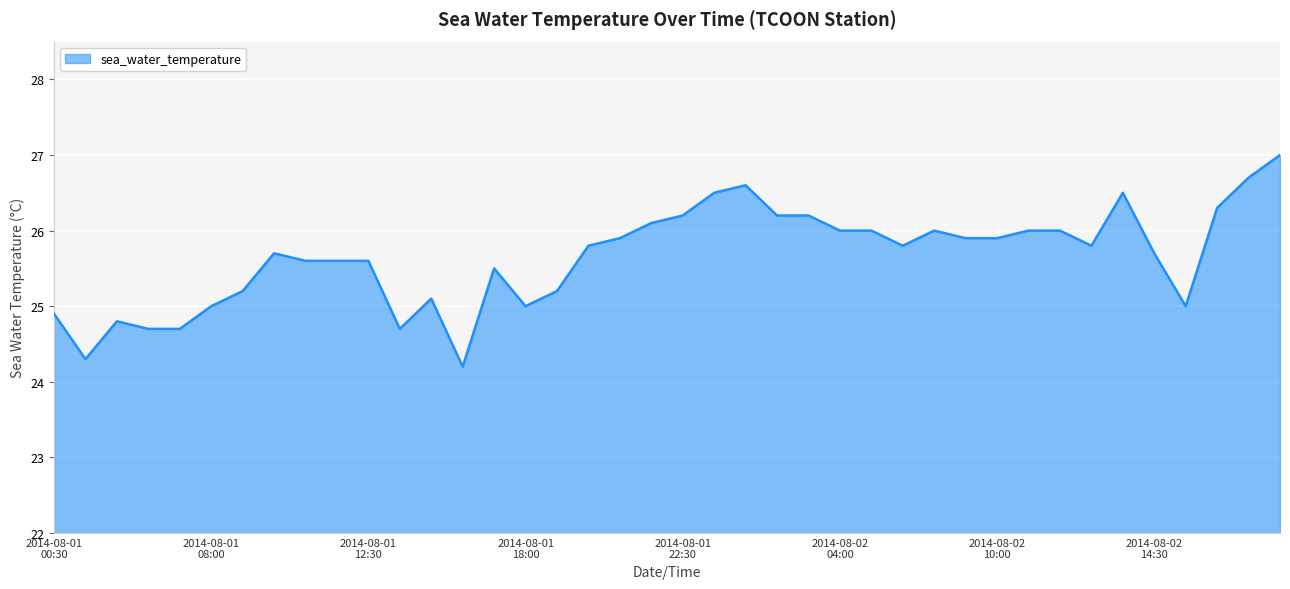

What is the maximum value shown in the chart?

27.0